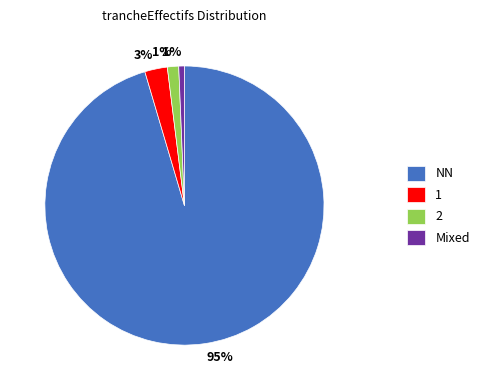

Is it true that NN is 95% of the pie?

True